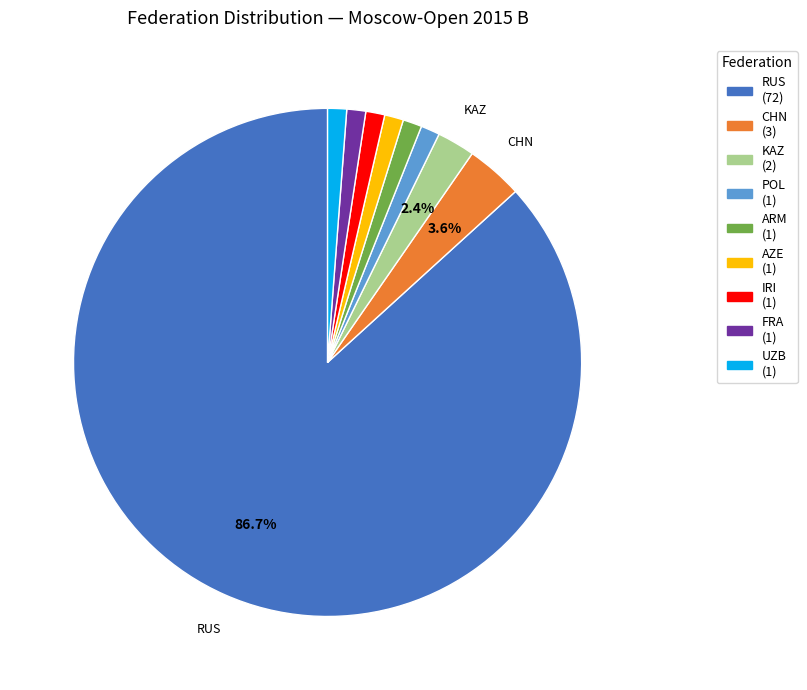

Is there a majority slice in this chart?

Yes